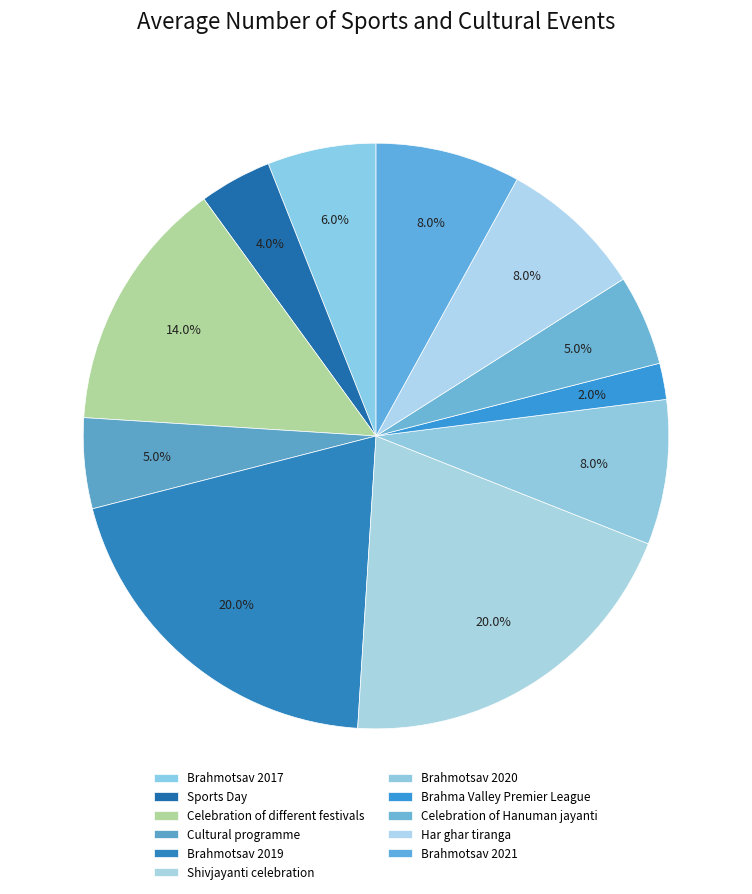

Which has a higher value, Shivjayanti celebration or Brahmotsav 2017?

Shivjayanti celebration